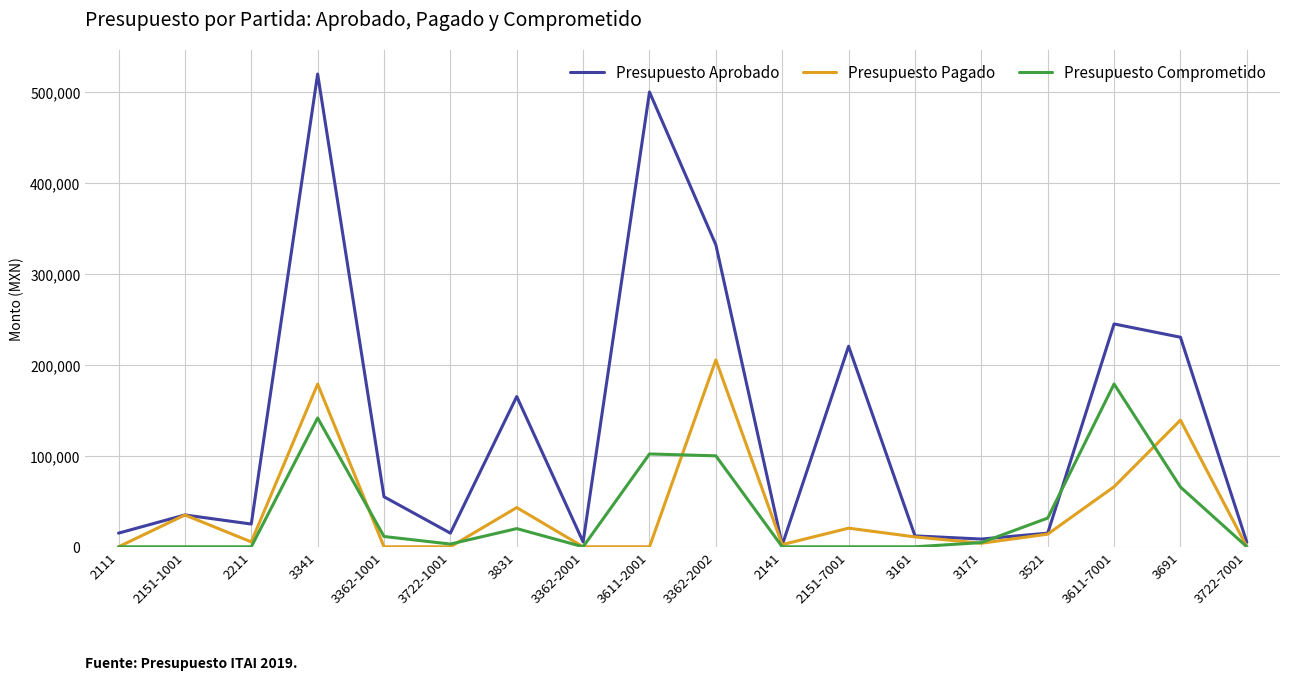

Which series has the widest spread of values?

Presupuesto Aprobado